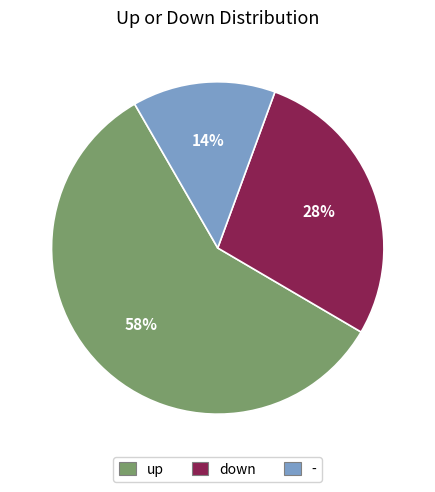

Is it true that up is 51% of the pie?

False